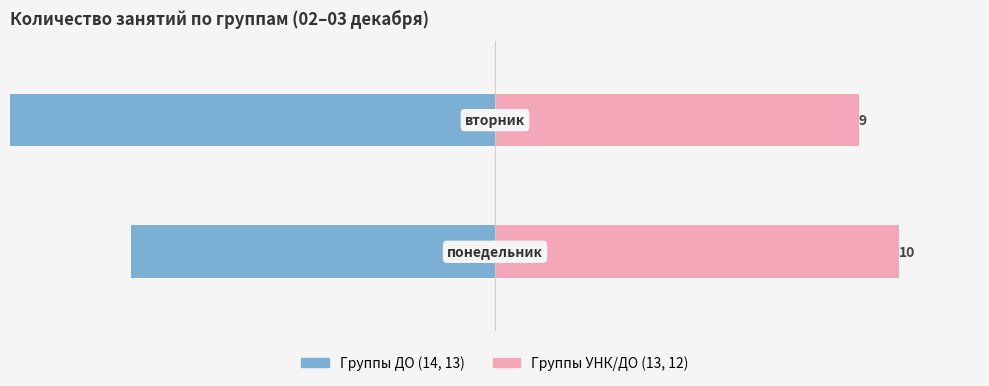

Reading left to right, list all the values displayed in this chart.

Группы ДО (14,13): 0=-9	1=-12
Группы УНК/ДО (13,12): 0=10	1=9